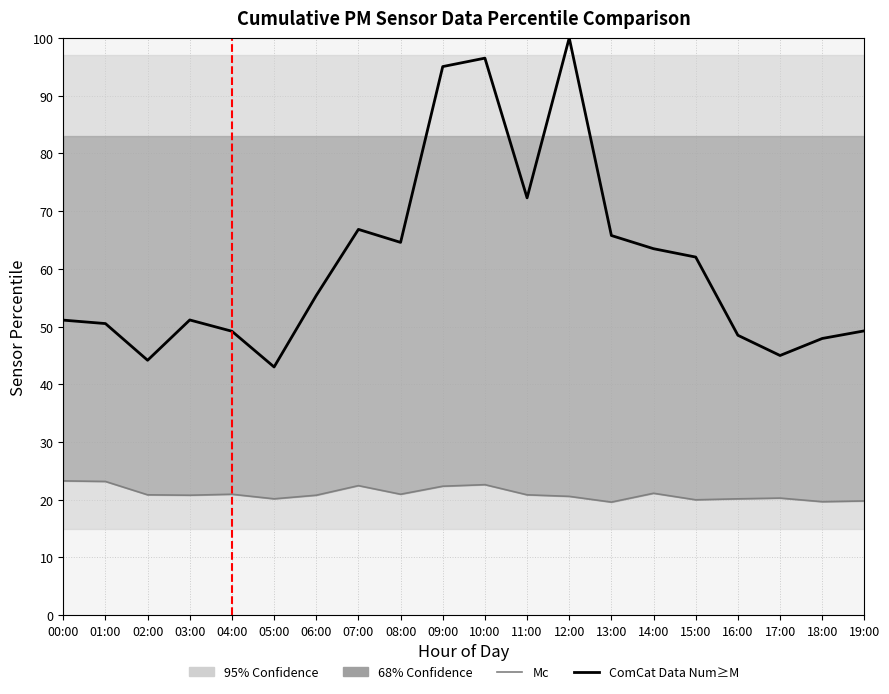

What is the highest value of the ComCat Data Num≥M series?

100.0